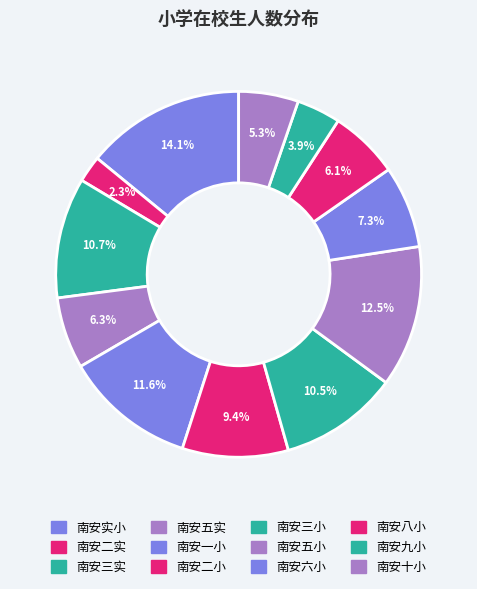

How many segments does this pie chart have?

12